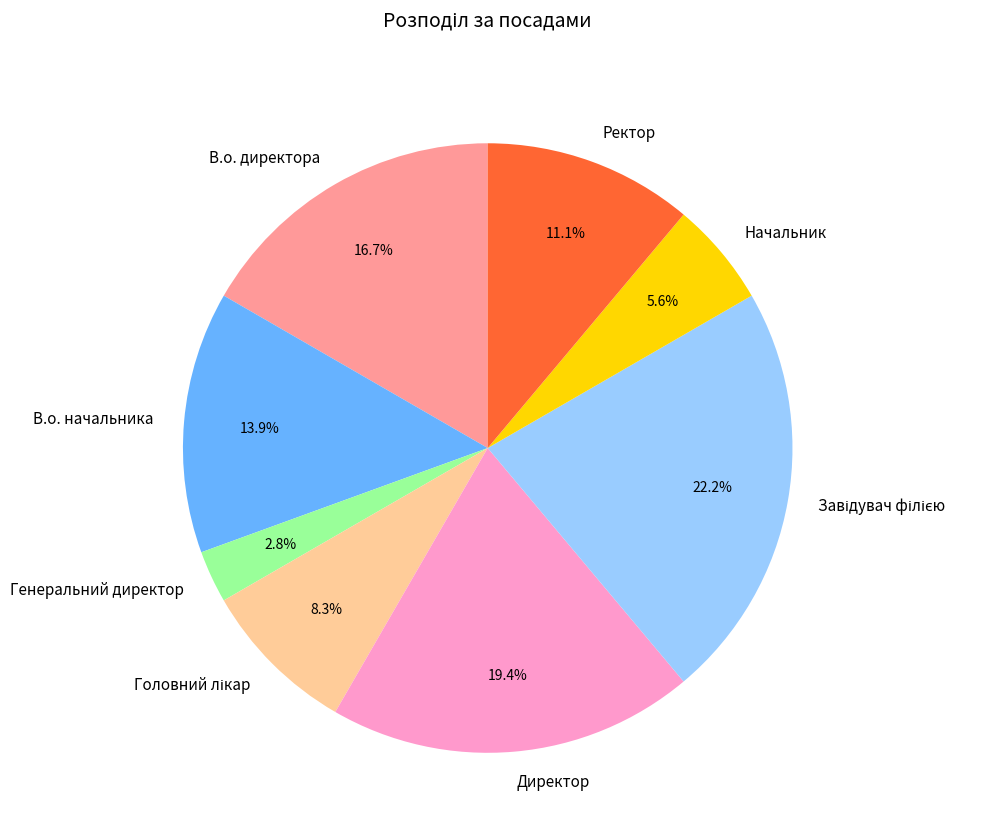

Is Ректор the majority of the pie?

No